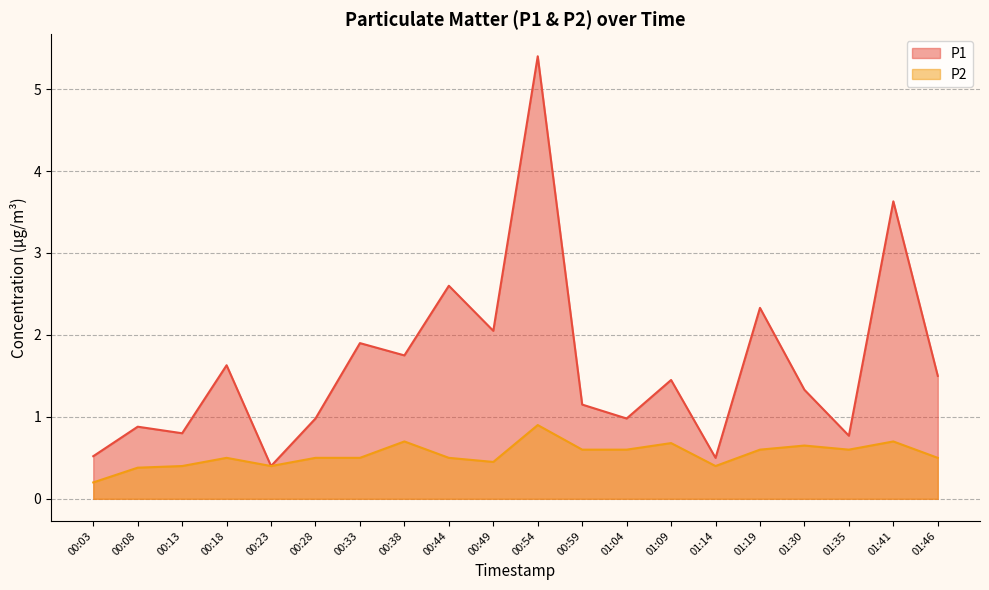

In P2, how many points are lower than both neighbors (excluding endpoints)?

4